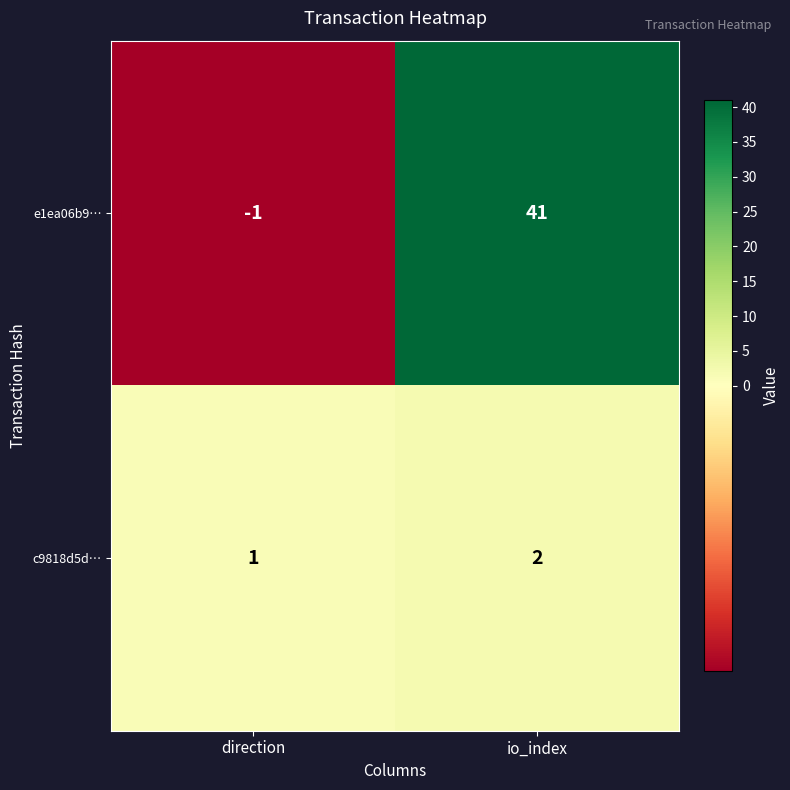

Is it true that c9818d5d… equals 0 at direction?

False